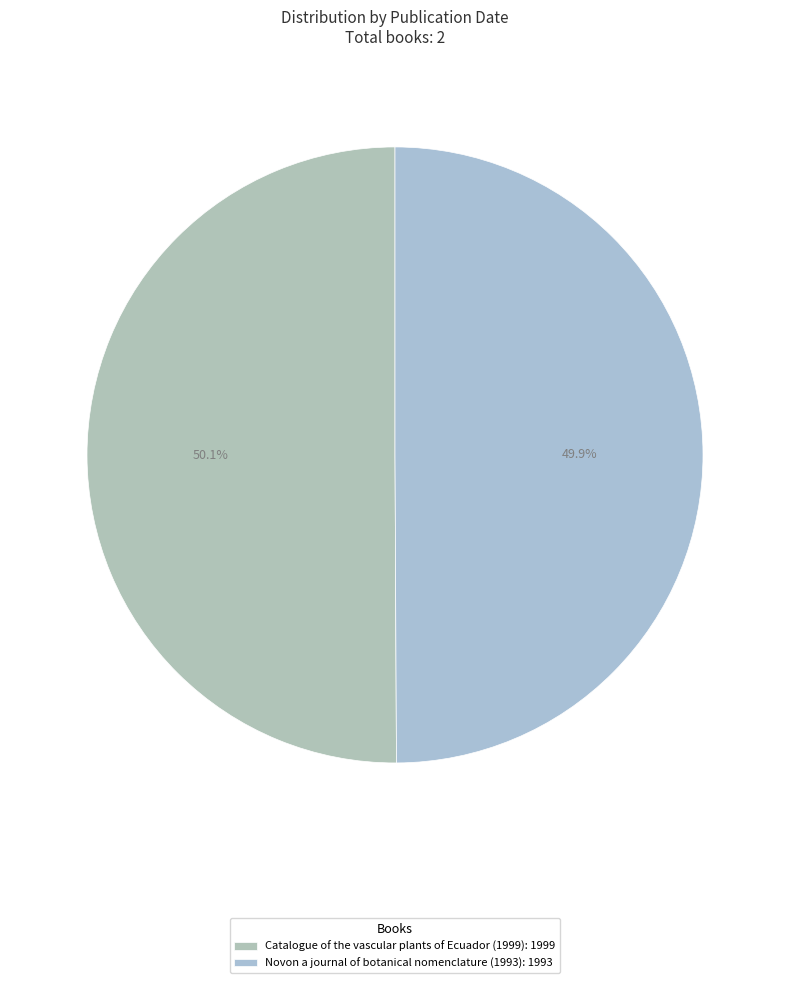

How many slices are in this pie chart?

2